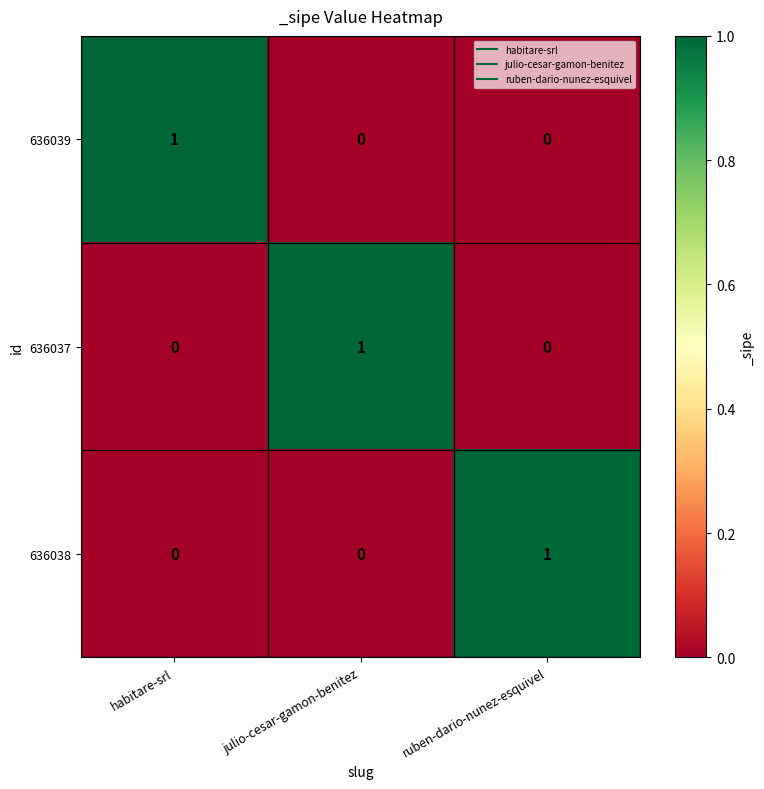

Is the value of 636039 at habitare-srl greater than the value of 636037 at ruben-dario-nunez-esquivel?

Yes